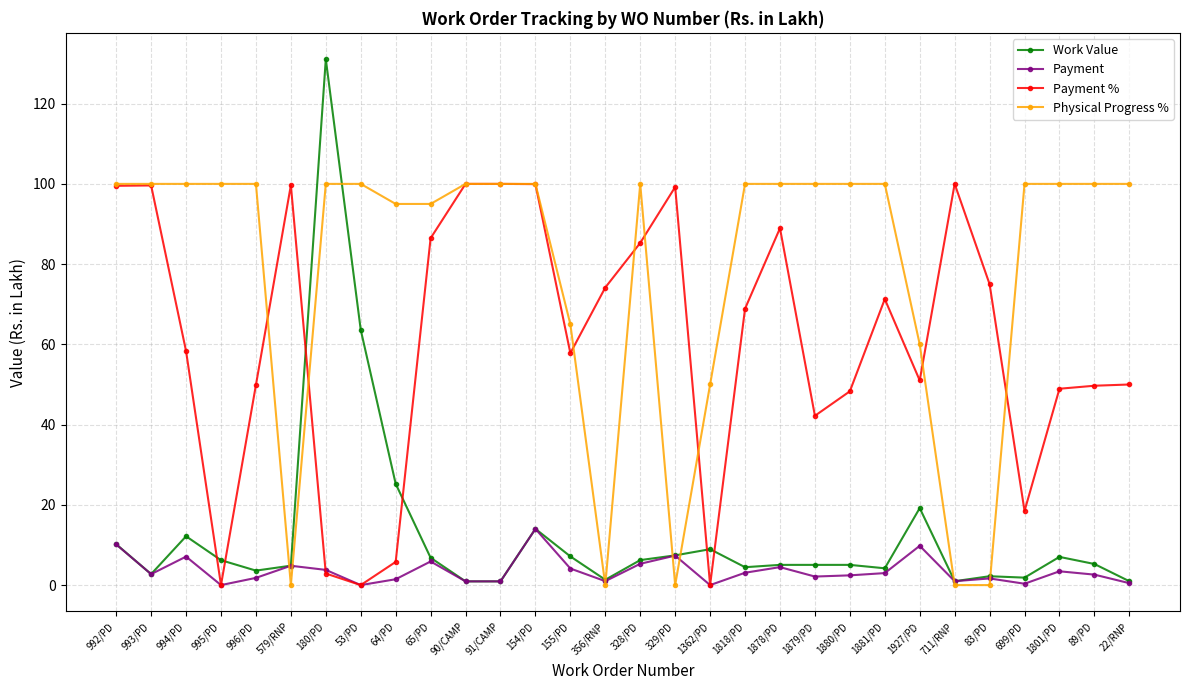

How many intersections are there between Payment % and Work Value?

6